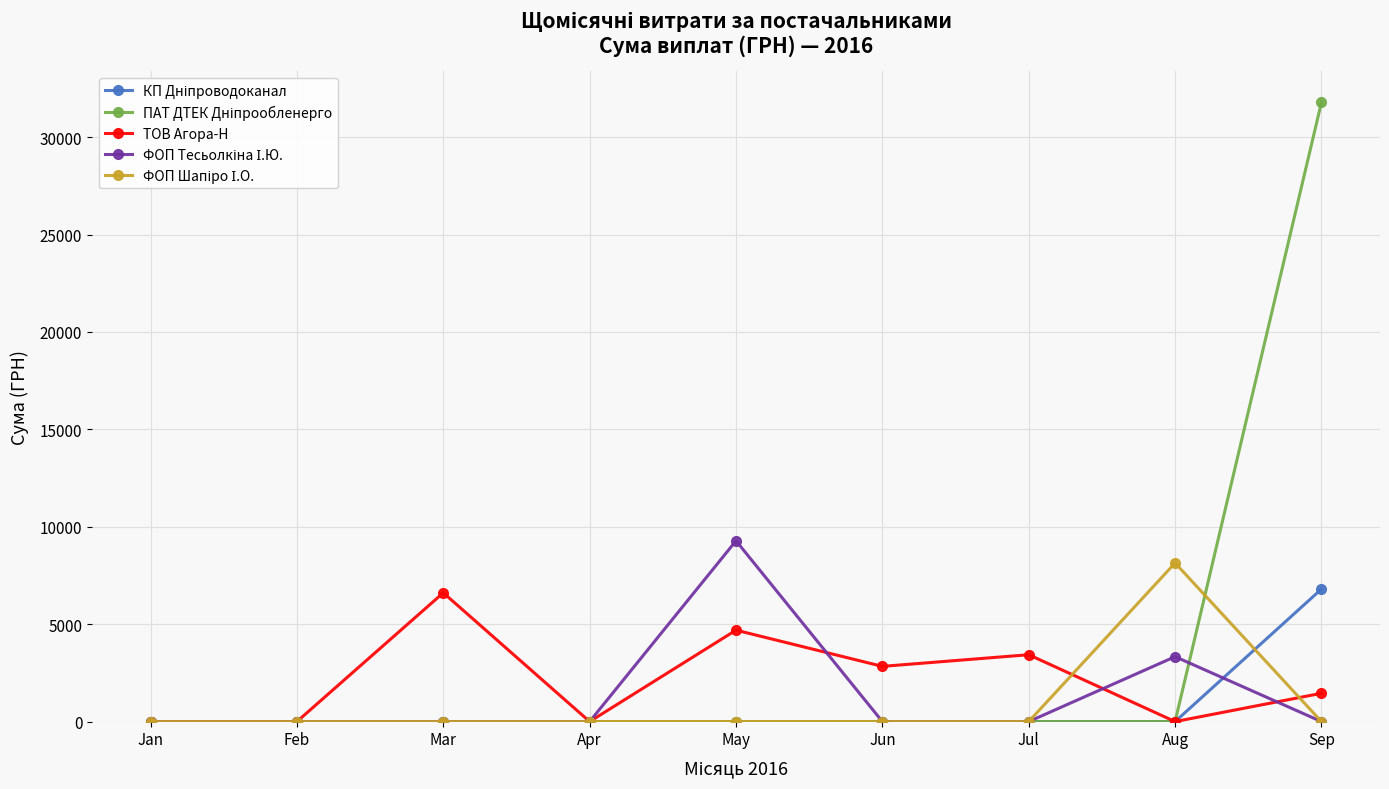

How many distinct data groups are displayed?

5